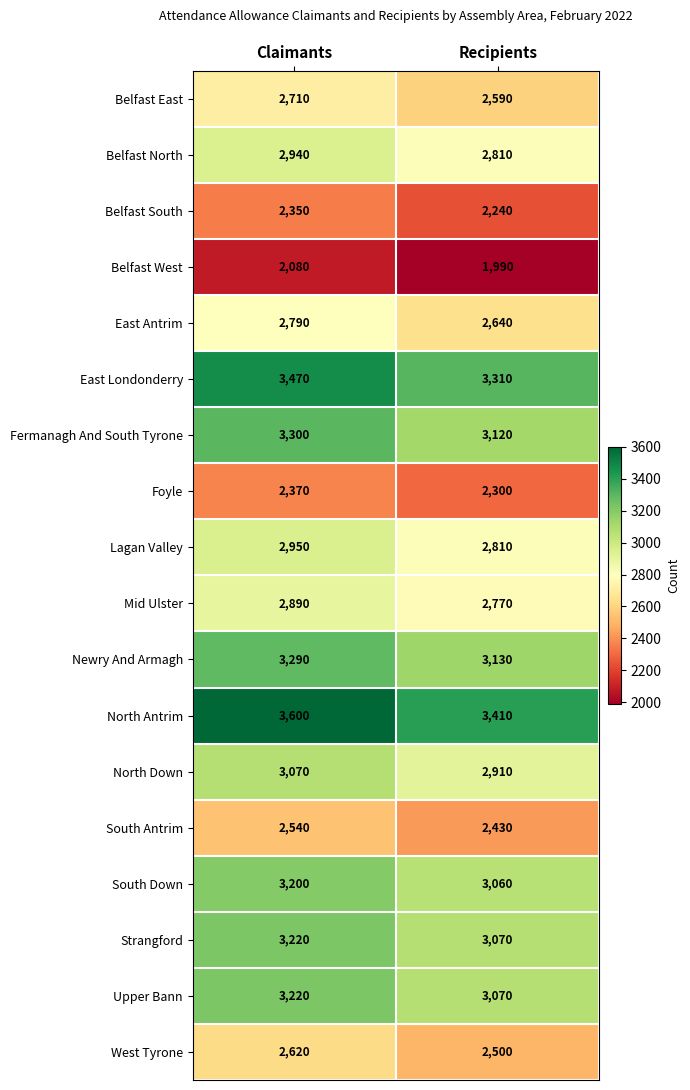

The value of East Antrim at Recipients is 4348. True or false?

False